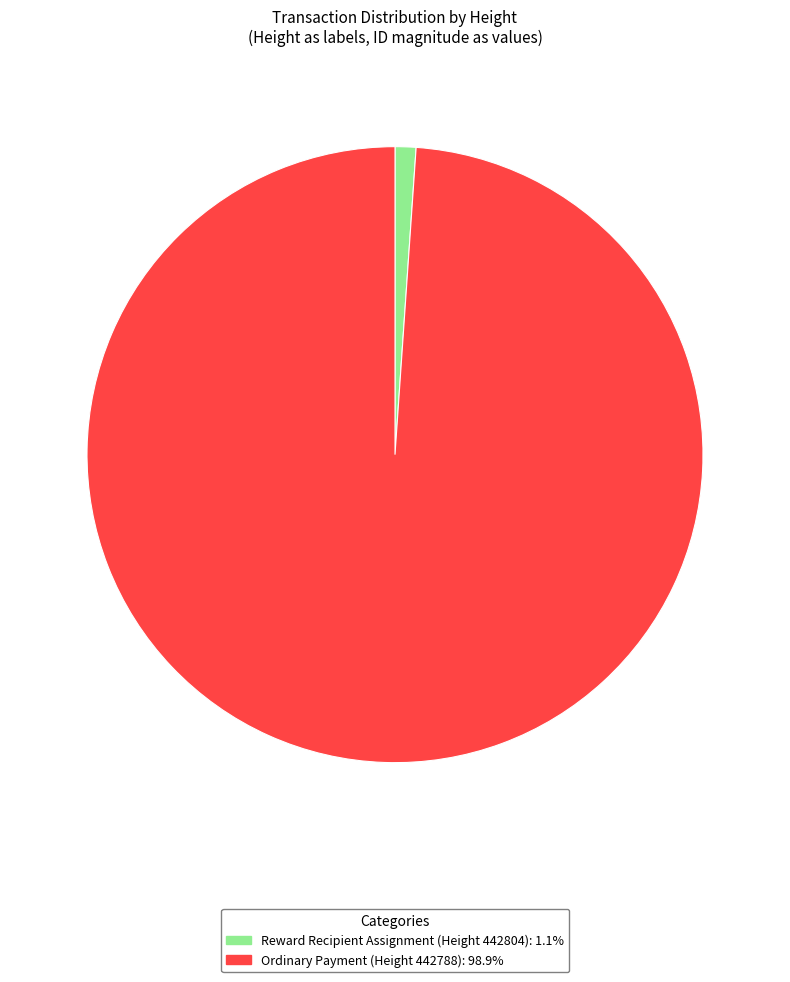

Is there any slice that represents more than half of the pie?

Yes